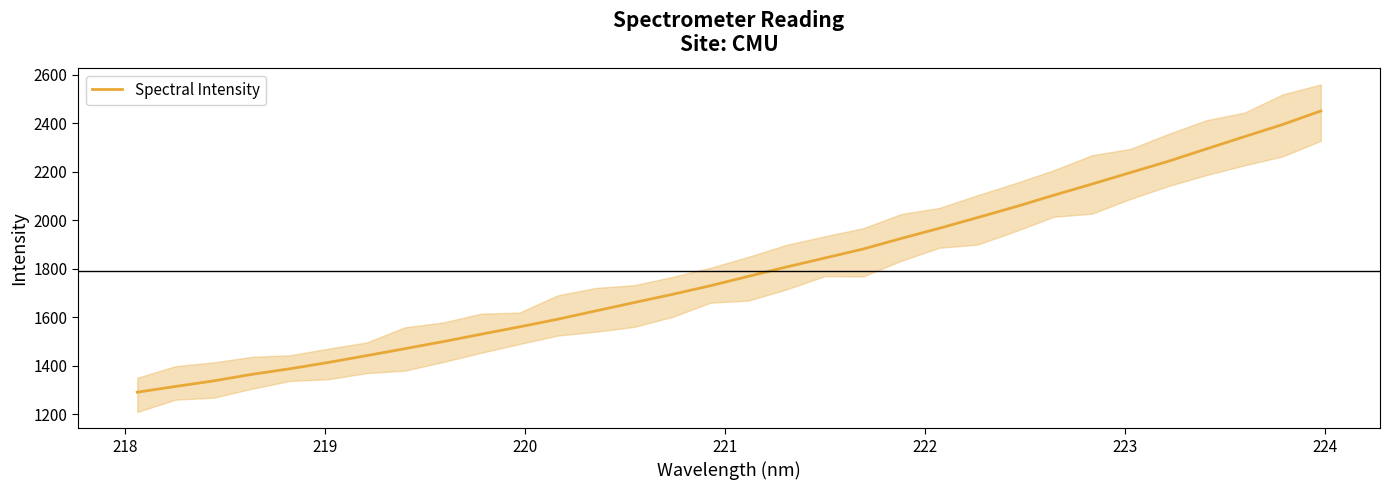

Reading right to left, list all the values displayed in this chart.

2451.3	2395.6	2345.5	2294.9	2243.7	2196.9	2149.9	2103.9	2056.4	2011.6	1967.5	1925.5	1881.8	1844.9	1808.1	1769.4	1730.5	1694.7	1661.0	1626.8	1592.3	1560.9	1530.6	1499.9	1470.9	1442.2	1414.2	1388.2	1365.1	1338.2	1315.1	1291.4